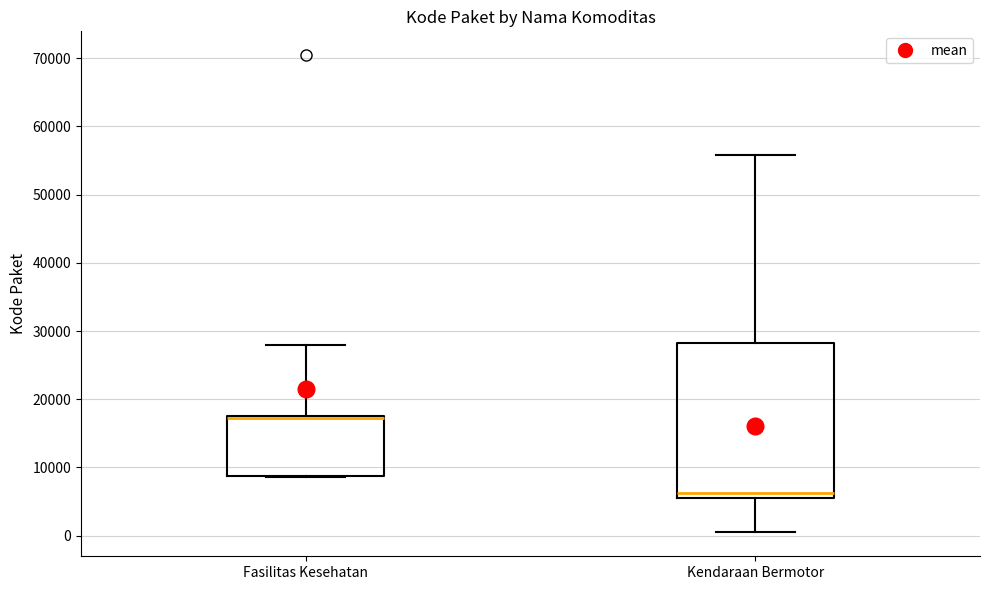

Reading left to right, read every box against the y-axis: the position of its median line, the range the box covers, and the ends of its whiskers. The values are not printed on the chart, so give them approximately, as read against the axis.

Fasilitas Kesehatan: median 17000 (drawn on the box's upper edge), box 9000 to 18000, whiskers 9000 to 28000
Kendaraan Bermotor: median 6000, box 5000 to 28000, whiskers 0 to 56000